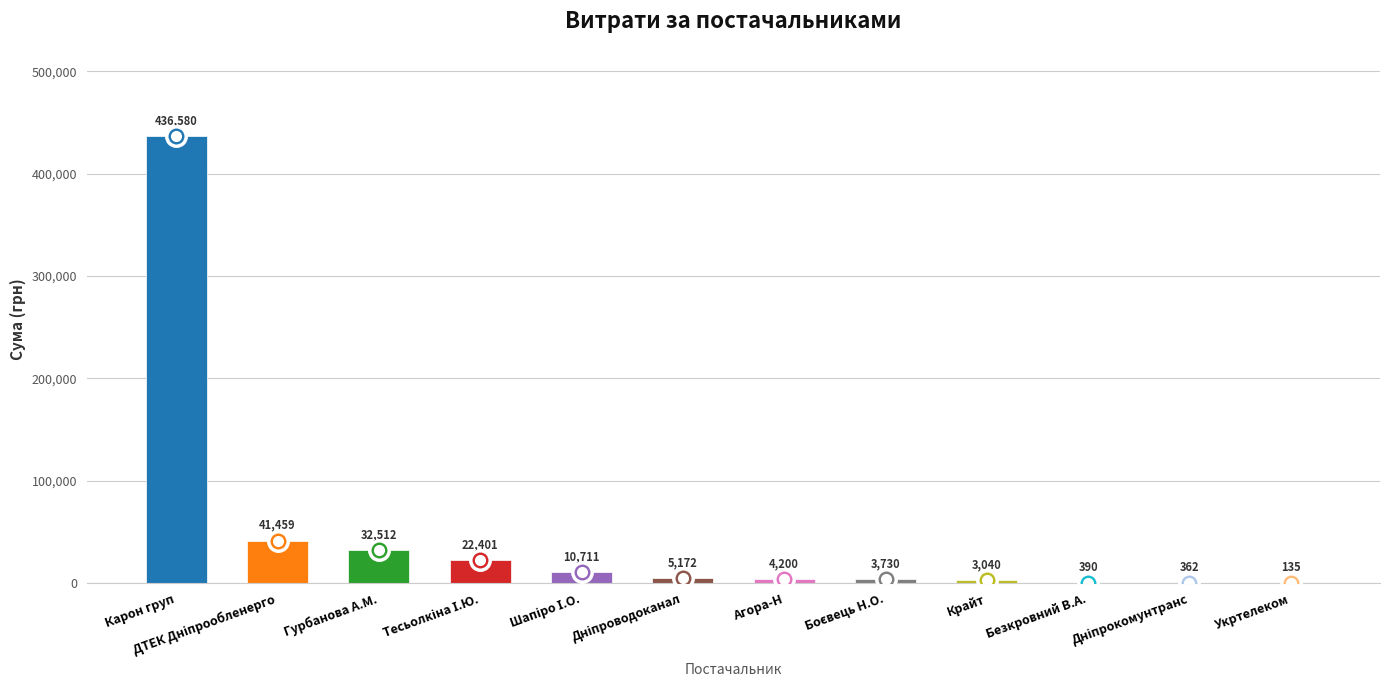

Which category has the highest value across all series?

Карон груп